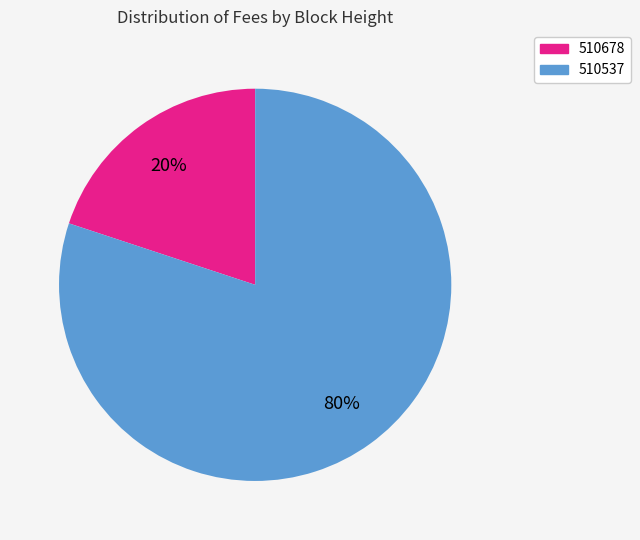

Count the number of slices in the pie.

2